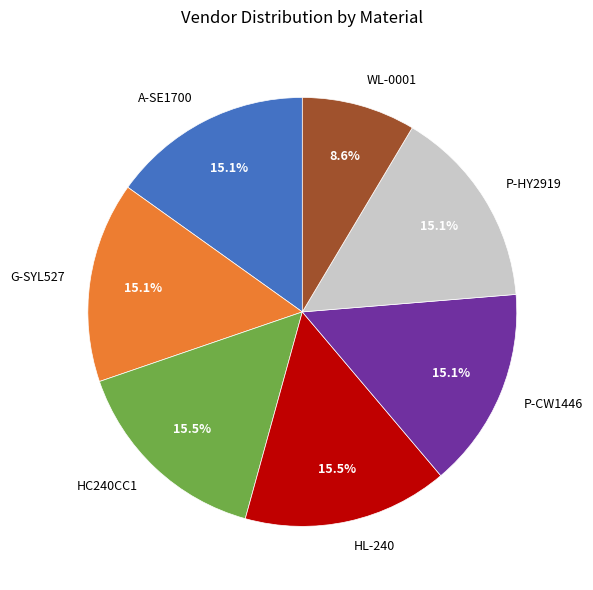

Approximately how many times larger is the value at HL-240 compared to G-SYL527?

1.0